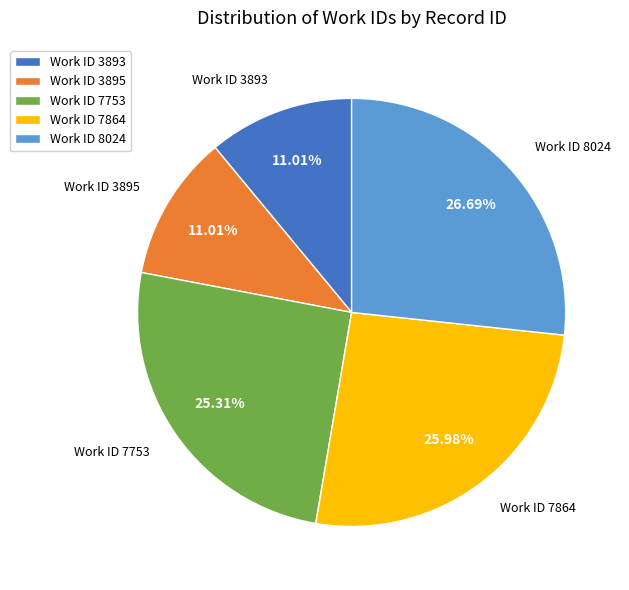

Approximately how many times larger is the value at Work ID 8024 compared to Work ID 7753?

1.1